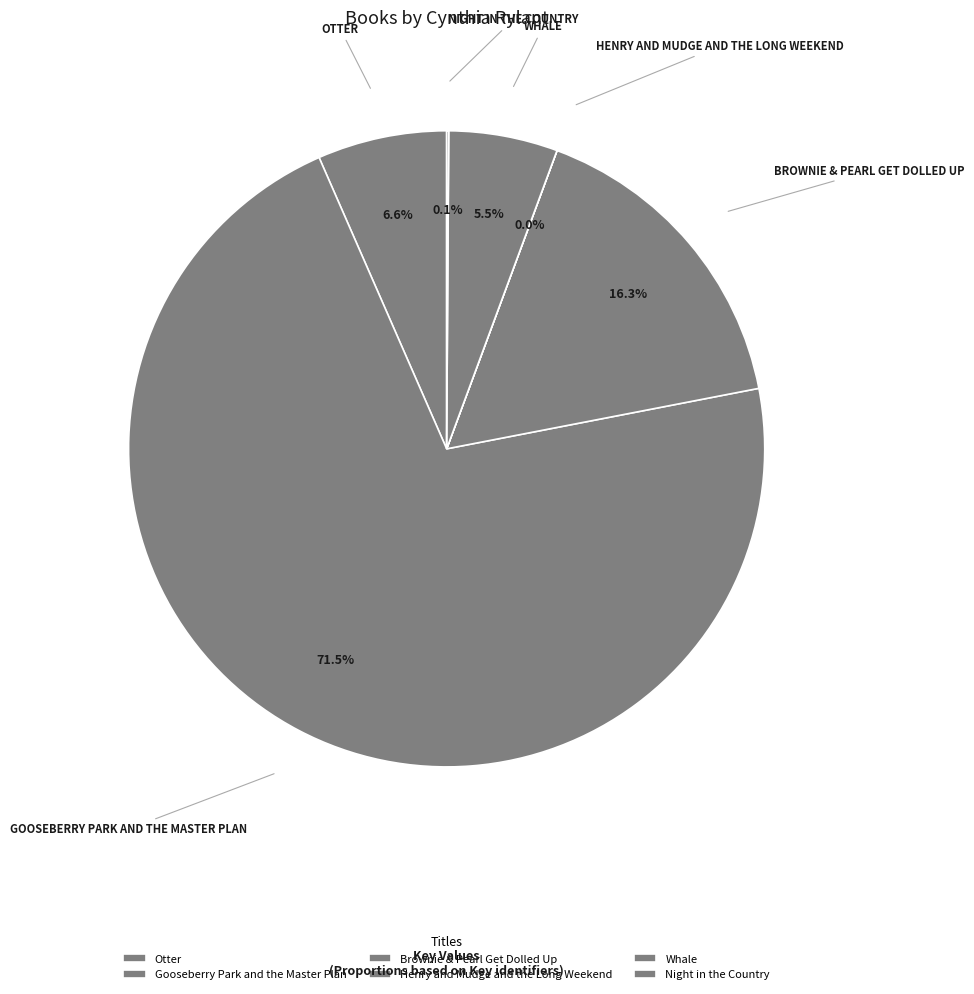

True or false: Otter accounts for 16% of the total.

False